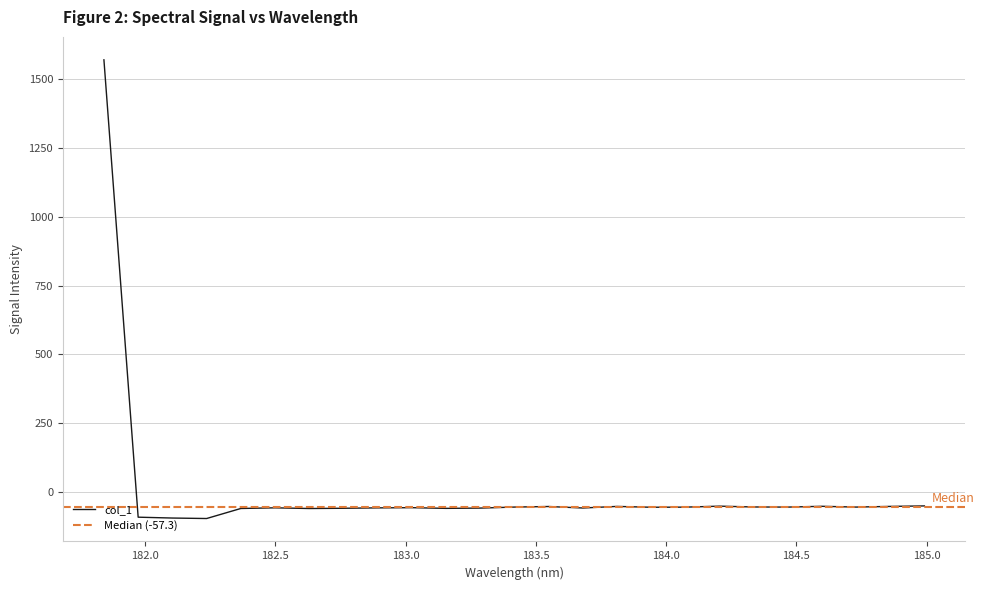

How many lines are shown in the chart?

1